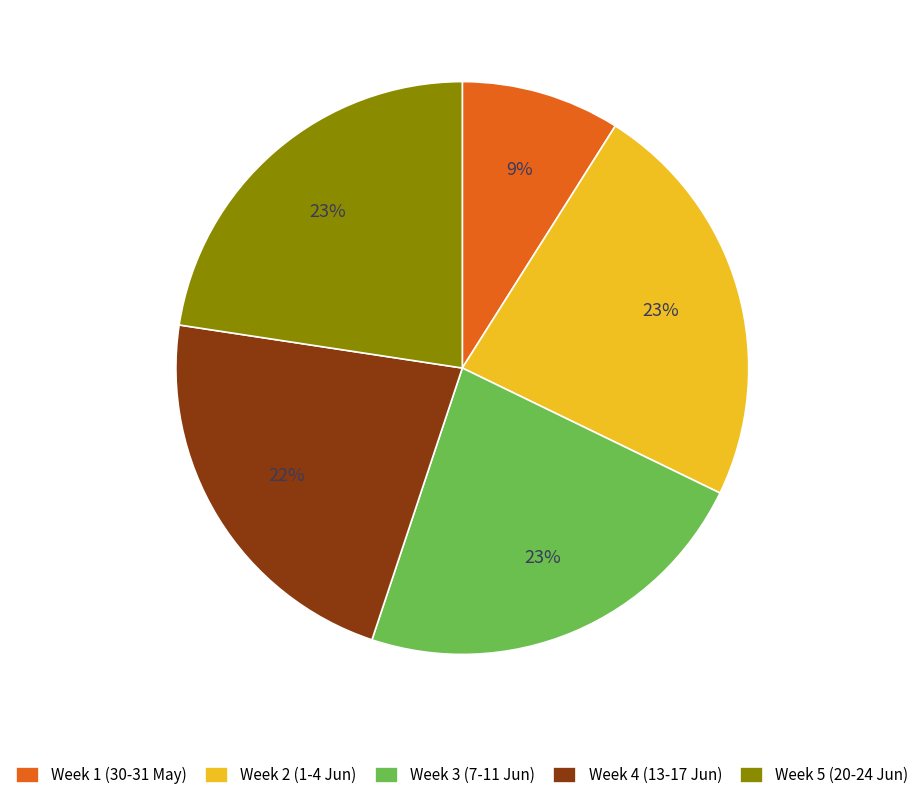

The Week 4 (13-17 Jun) slice represents 8% of the pie. True or false?

False